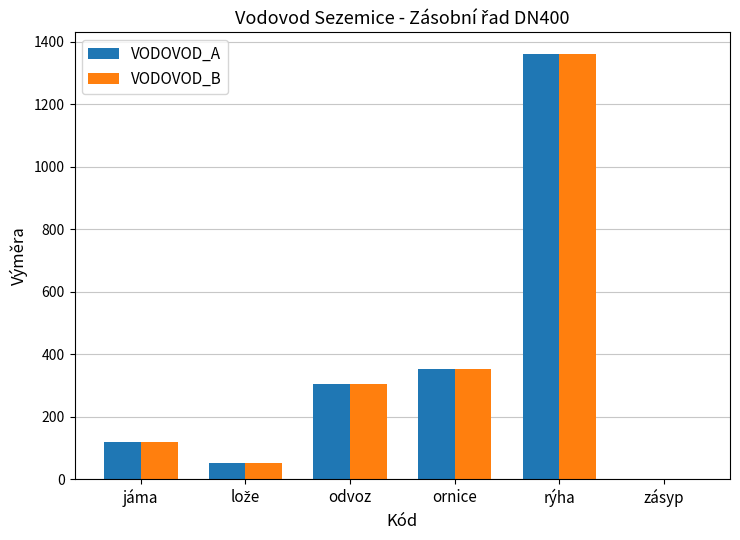

The VODOVOD_A series shows 1361.5 at rýha. True or false?

True